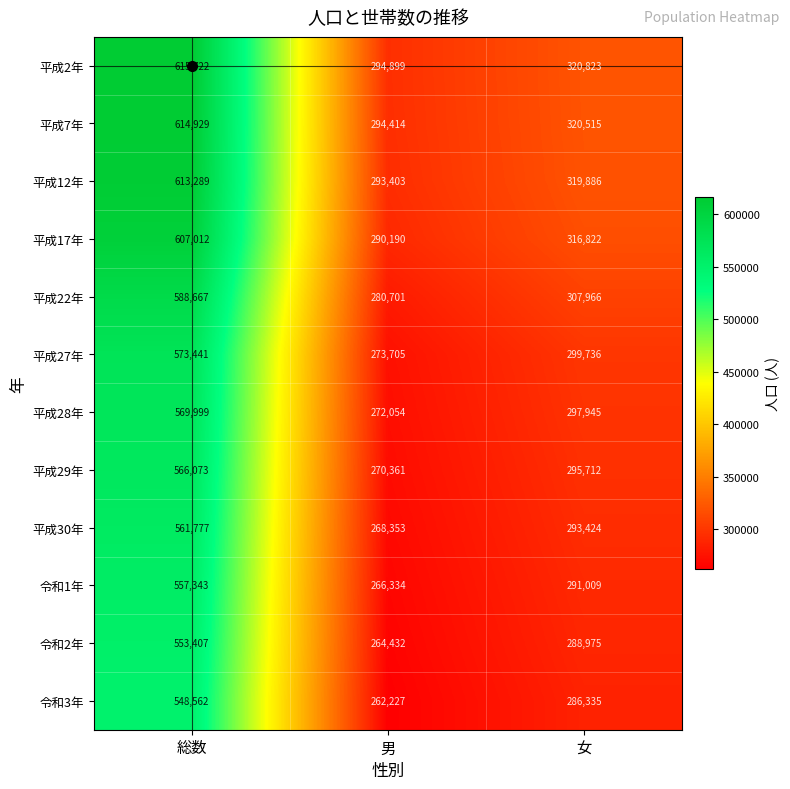

The 平成2年 series shows 192721 at 総数. True or false?

False